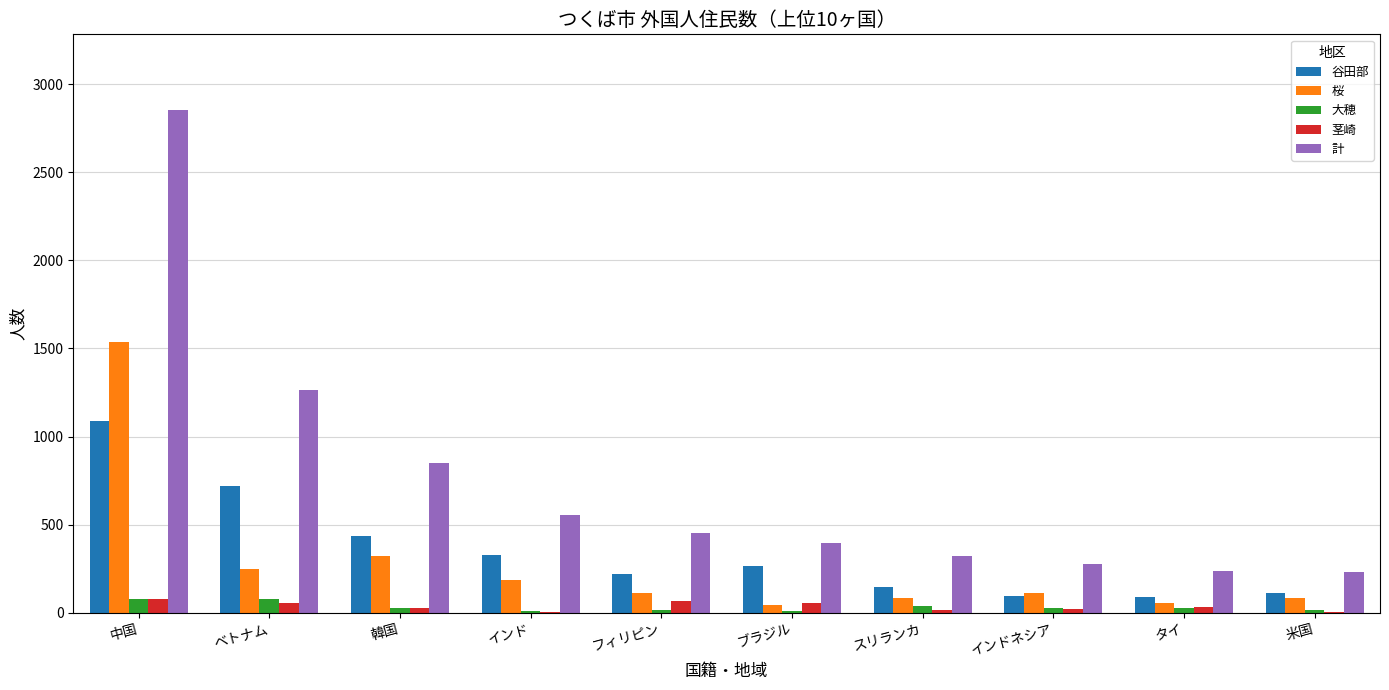

At which category is the sum across all series the highest?

中国